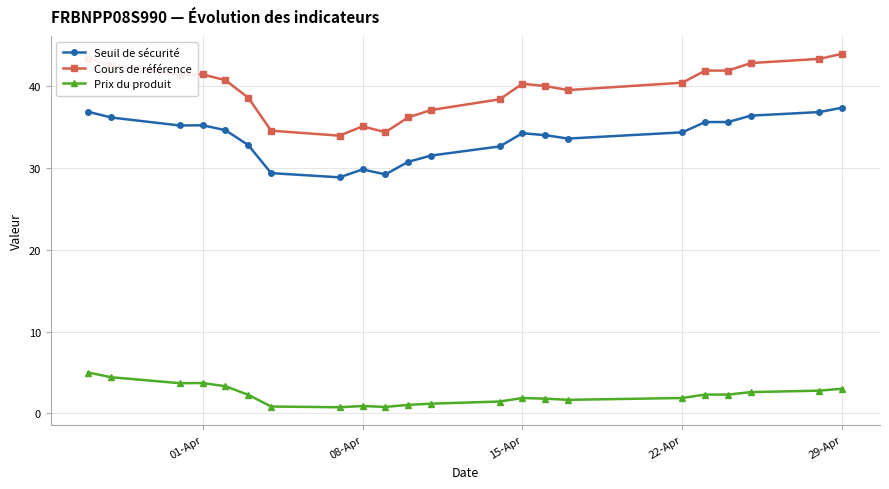

At how many categories does at least one series exceed 9?

22